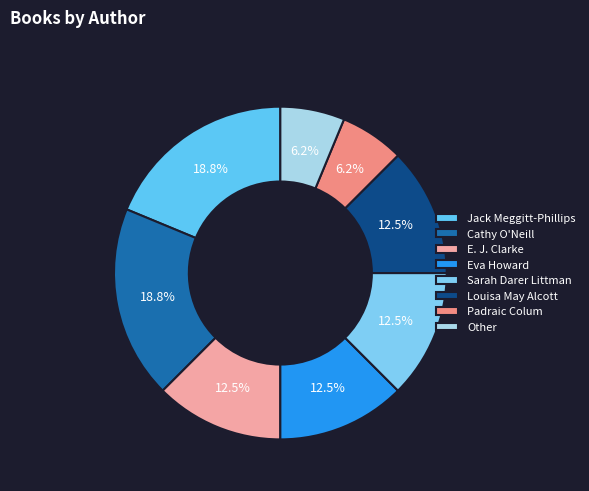

How many slices are in this pie chart?

8